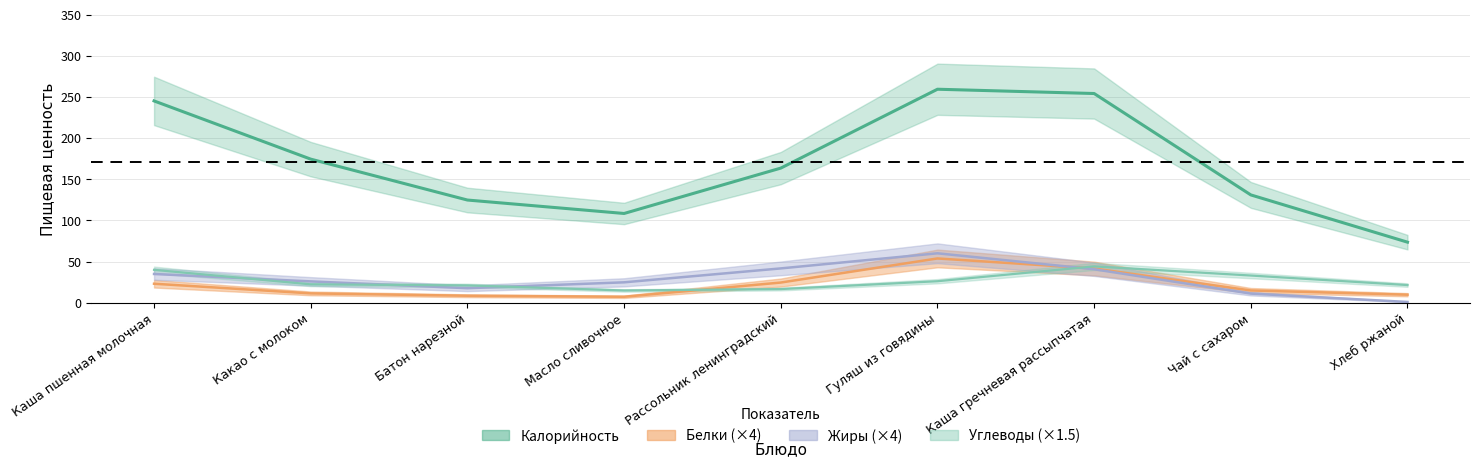

Which series changed the most between Какао с молоком and Каша гречневая рассыпчатая?

Калорийность